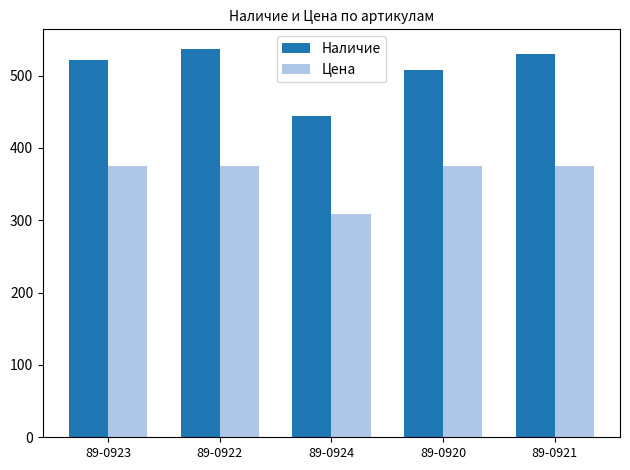

Is the value of Наличие at 89-0924 greater than the value of Цена at 89-0921?

Yes